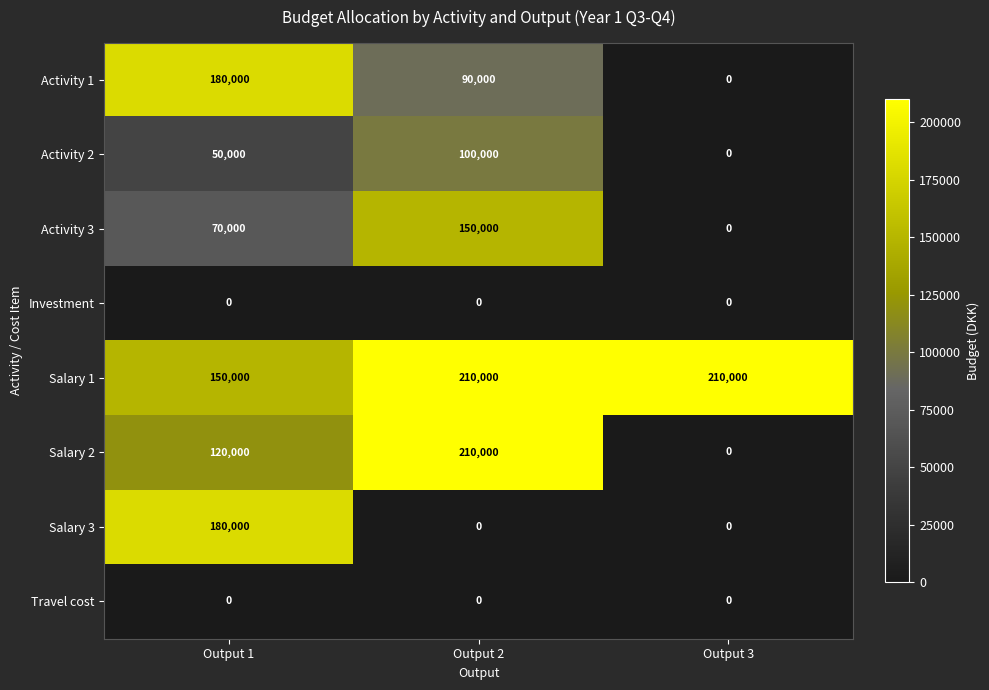

What is the difference between the highest and lowest values at Output 1?

180000